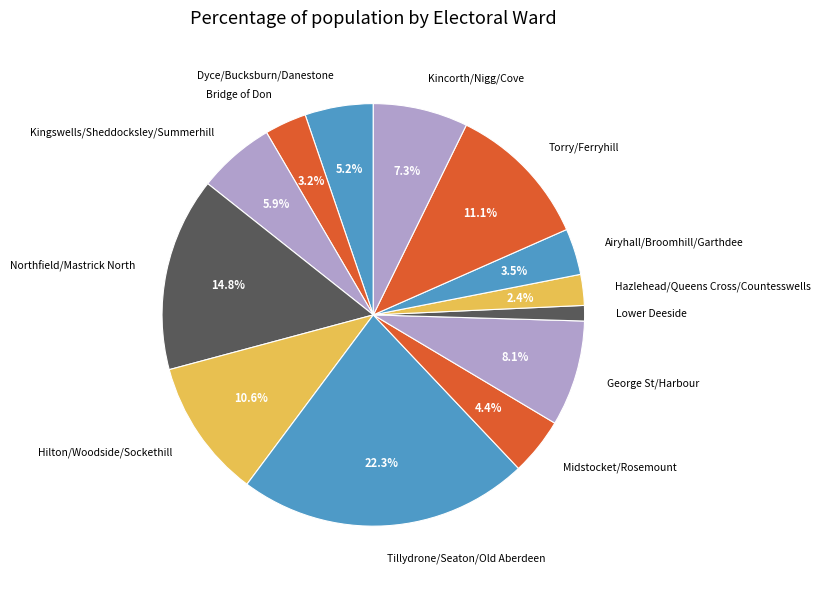

To the nearest percent, what is the combined percentage of Lower Deeside and Northfield/Mastrick North?

16%